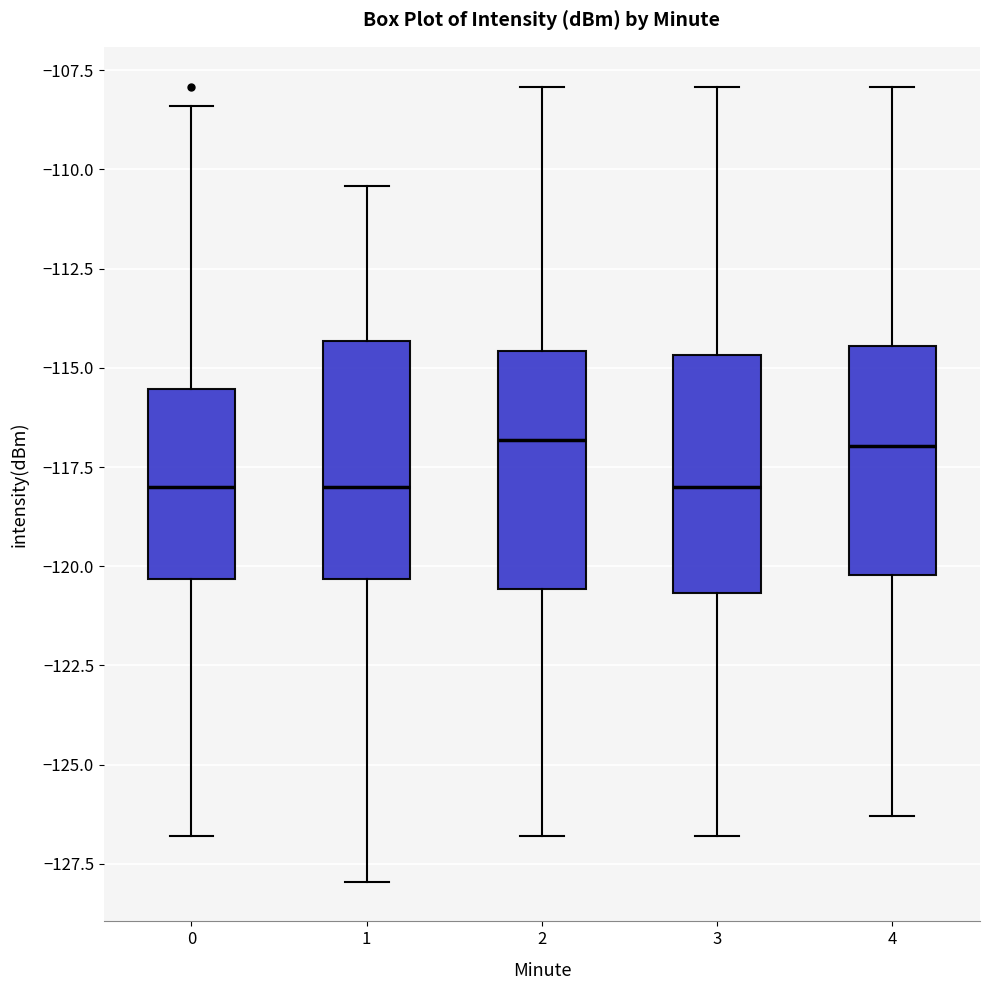

Where does the upper whisker of the box at x = 1 end on the y-axis? The values are not printed on the chart, so give them approximately, as read against the axis.

-110.5